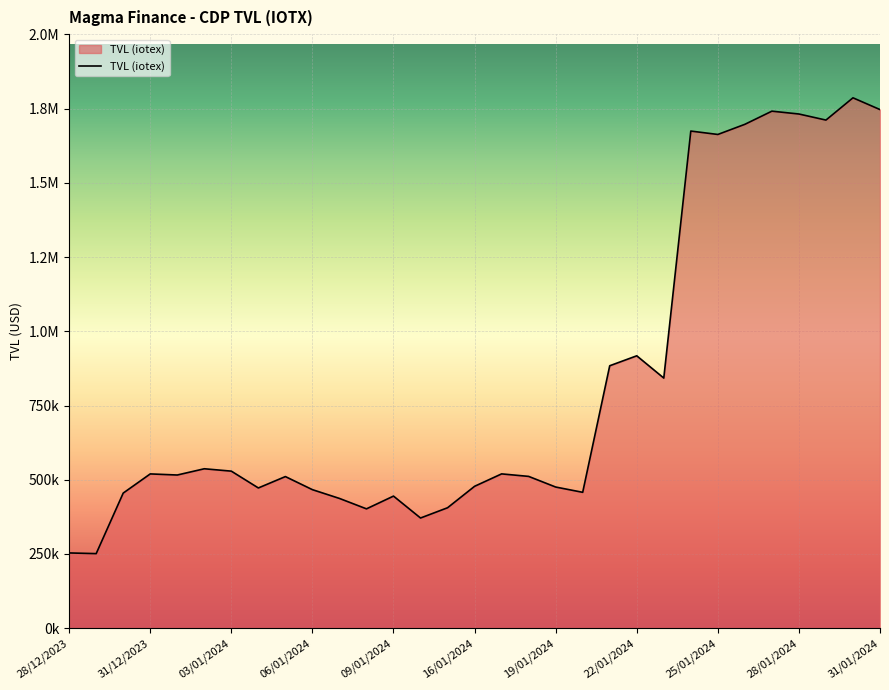

Is this an area chart (filled region under the line)?

Yes